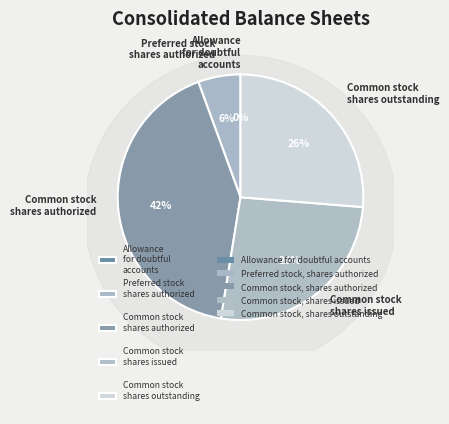

Which category has the biggest portion of the pie?

Common stock, shares authorized